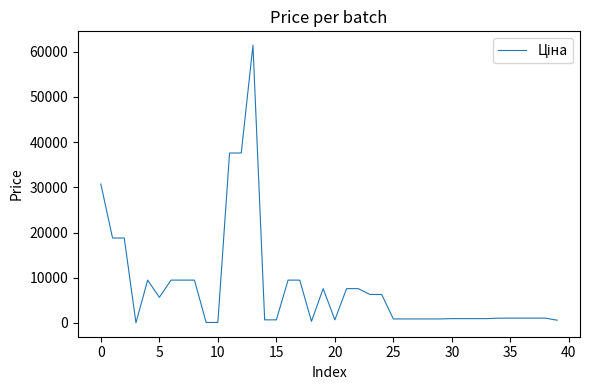

What is the maximum value shown in the chart?

61434.3